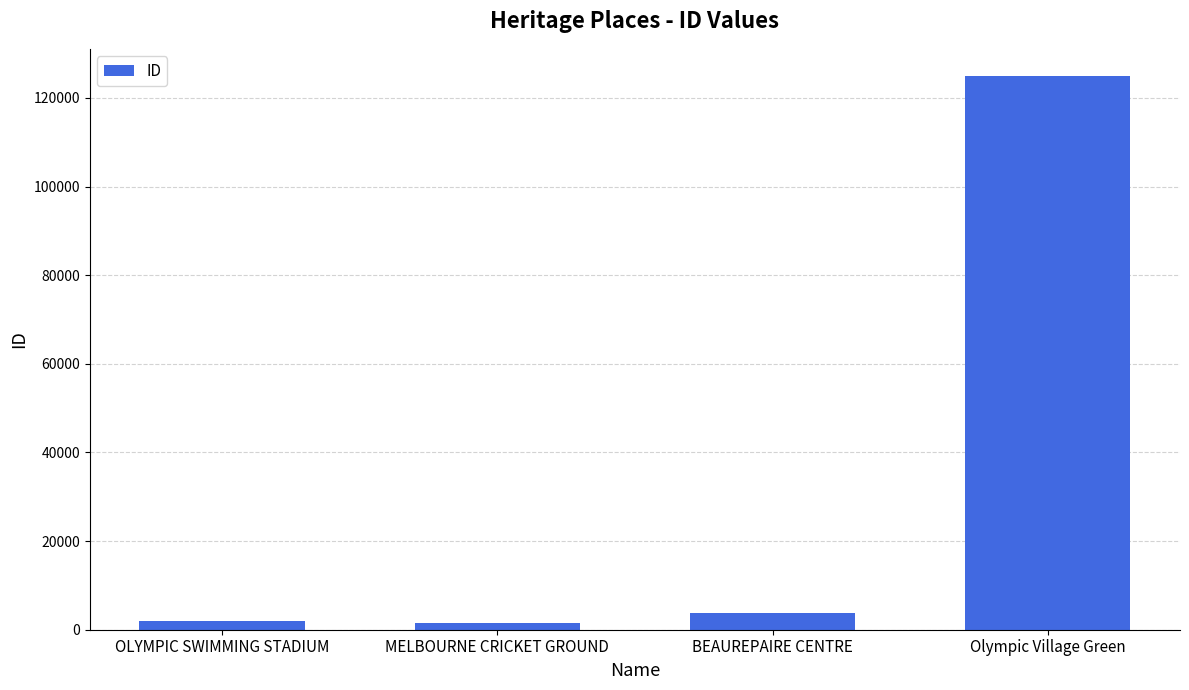

Where is the data nearest to the value 63183?

BEAUREPAIRE CENTRE